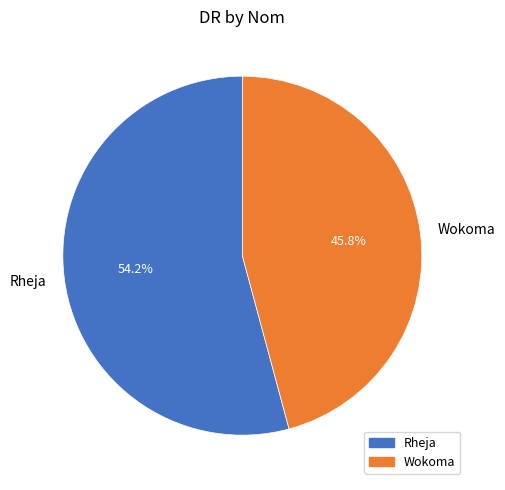

Which category has the smallest portion of the pie?

Wokoma